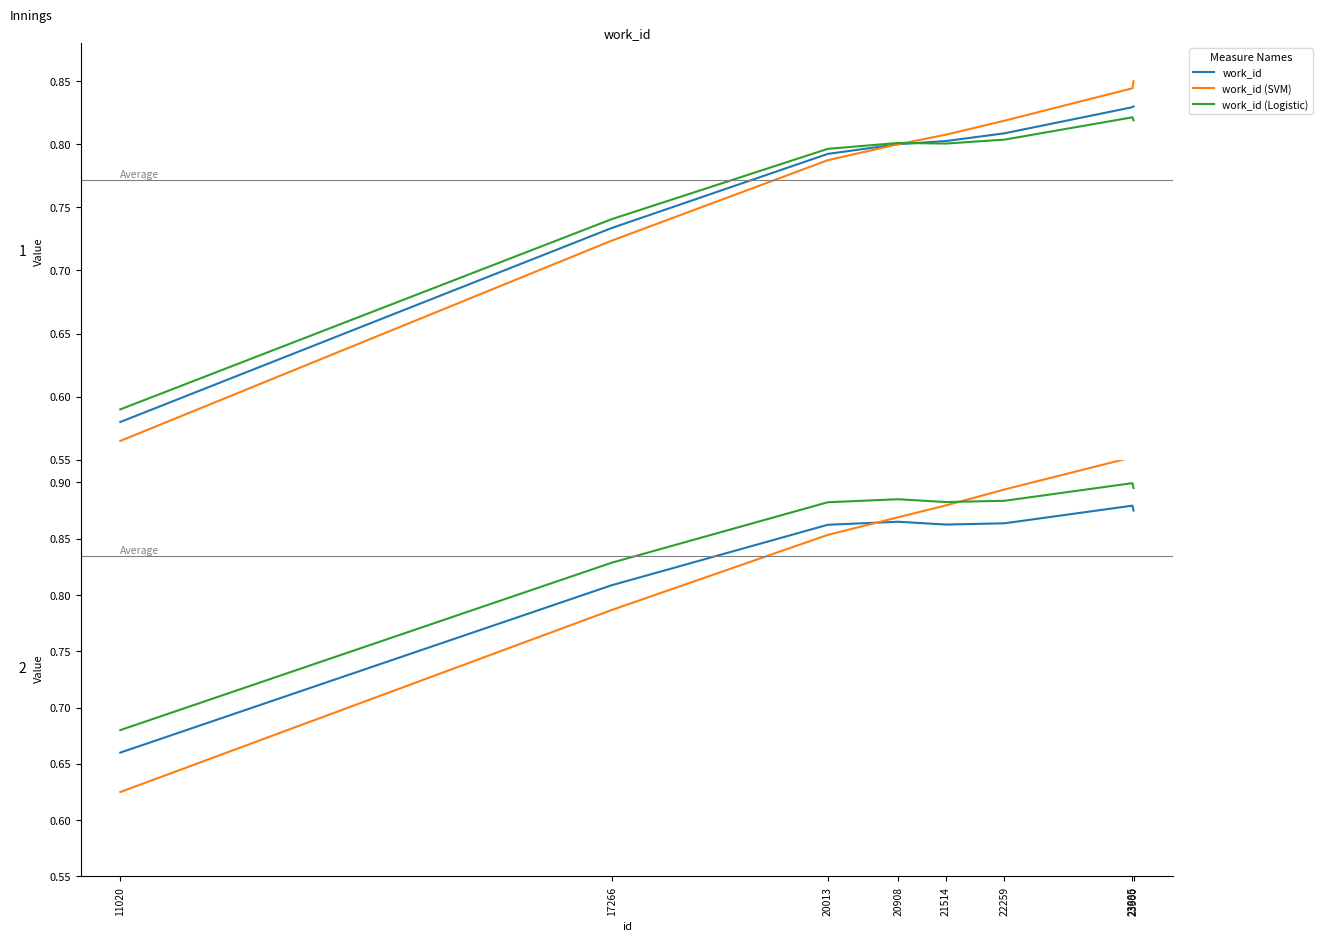

Where is the first local minimum for work_id?

21514